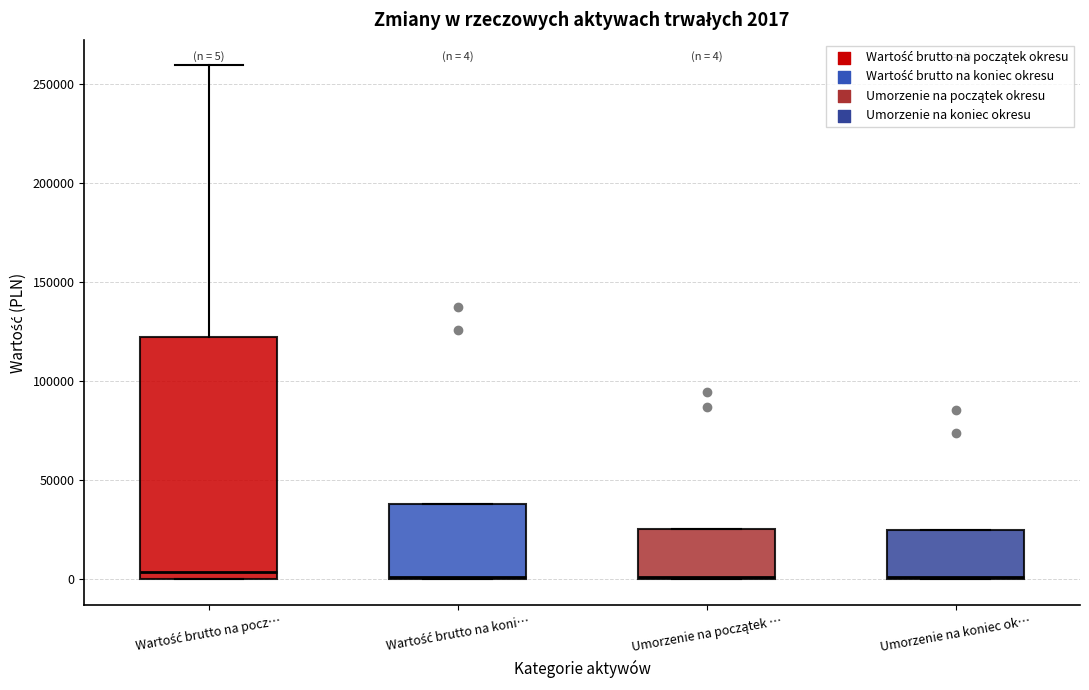

Comparing the boxes themselves (not the whiskers), which one is the tallest?

Wartość brutto na pocz…